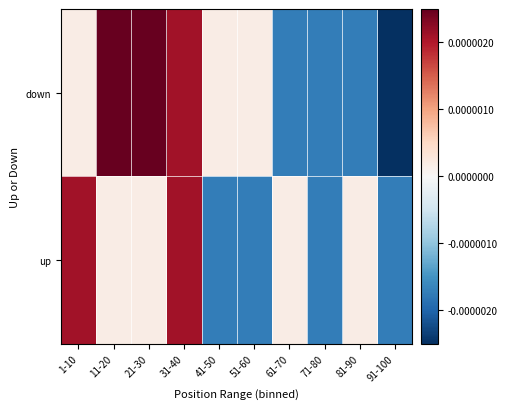

How many data points does each series have?

10